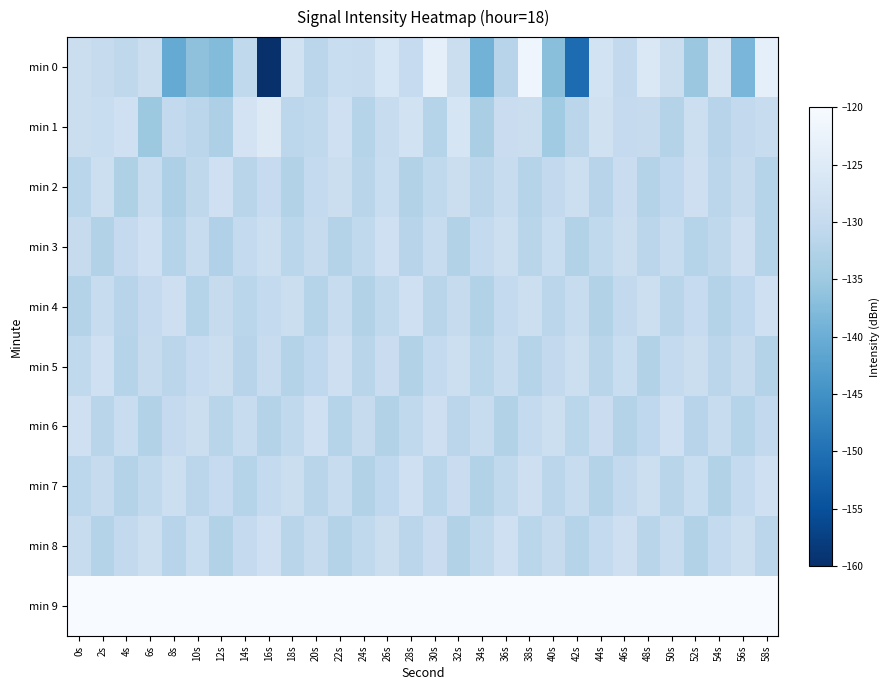

Reading right to left, extract all data points from this chart.

min 0: 58s=-123.5	56s=-138.6	54s=-127.2	52s=-135.2	50s=-129.0	48s=-125.8	46s=-130.5	44s=-127.5	42s=-150.7	40s=-136.9	38s=-121.7	36s=-131.9	34s=-139.1	32s=-129.0	30s=-123.5	28s=-129.9	26s=-126.5	24s=-129.5	22s=-129.2	20s=-131.4	18s=-127.6	16s=-160.4	14s=-130.6	12s=-137.6	10s=-136.6	8s=-140.7	6s=-129.0	4s=-130.8	2s=-129.8	0s=-128.9
min 1: 58s=-129.5	56s=-130.4	54s=-131.8	52s=-128.6	50s=-132.3	48s=-129.7	46s=-130.1	44s=-127.9	42s=-131.4	40s=-134.6	38s=-128.8	36s=-129.2	34s=-133.5	32s=-126.7	30s=-131.9	28s=-127.8	26s=-129.6	24s=-132.1	22s=-128.4	20s=-130.5	18s=-131.2	16s=-125.1	14s=-127.2	12s=-133.0	10s=-131.3	8s=-130.3	6s=-135.1	4s=-128.1	2s=-129.3	0s=-128.9
min 2: 58s=-132.0	56s=-129.8	54s=-131.4	52s=-128.5	50s=-130.7	48s=-132.3	46s=-129.1	44s=-131.8	42s=-128.6	40s=-130.4	38s=-132.1	36s=-129.6	34s=-131.3	32s=-128.8	30s=-130.5	28s=-132.6	26s=-129.3	24s=-131.7	22s=-128.9	20s=-130.2	18s=-132.4	16s=-129.9	14s=-131.6	12s=-128.3	10s=-130.8	8s=-133.1	6s=-129.4	4s=-132.9	2s=-128.7	0s=-131.5
min 3: 58s=-131.9	56s=-128.5	54s=-130.8	52s=-132.1	50s=-129.6	48s=-131.4	46s=-128.8	44s=-130.5	42s=-132.6	40s=-129.3	38s=-131.6	36s=-128.7	34s=-130.2	32s=-132.4	30s=-129.4	28s=-131.8	26s=-128.3	24s=-130.6	22s=-132.2	20s=-129.7	18s=-131.5	16s=-128.6	14s=-130.3	12s=-132.7	10s=-129.5	8s=-131.9	6s=-128.4	4s=-130.1	2s=-132.5	0s=-129.8
min 4: 58s=-128.4	56s=-130.7	54s=-132.2	52s=-129.9	50s=-131.6	48s=-128.7	46s=-130.4	44s=-132.6	42s=-129.5	40s=-131.3	38s=-128.6	36s=-130.2	34s=-132.4	32s=-129.8	30s=-131.7	28s=-128.3	26s=-130.6	24s=-132.5	22s=-129.4	20s=-131.9	18s=-128.8	16s=-130.3	14s=-131.5	12s=-129.7	10s=-132.0	8s=-128.5	6s=-130.1	4s=-131.8	2s=-129.6	0s=-132.3
min 5: 58s=-132.2	56s=-129.7	54s=-131.4	52s=-128.8	50s=-130.2	48s=-132.5	46s=-129.3	44s=-131.7	42s=-128.6	40s=-130.4	38s=-132.0	36s=-129.6	34s=-131.5	32s=-128.7	30s=-130.3	28s=-132.4	26s=-129.2	24s=-131.6	22s=-128.5	20s=-130.7	18s=-132.3	16s=-129.5	14s=-131.8	12s=-128.9	10s=-130.0	8s=-131.4	6s=-129.8	4s=-132.1	2s=-128.3	0s=-130.6
min 6: 58s=-130.4	56s=-132.1	54s=-129.5	52s=-131.8	50s=-128.4	48s=-130.7	46s=-132.3	44s=-129.1	42s=-131.5	40s=-128.7	38s=-130.2	36s=-132.6	34s=-129.4	32s=-131.3	30s=-128.5	28s=-130.6	26s=-132.4	24s=-129.8	22s=-131.9	20s=-128.3	18s=-130.5	16s=-132.2	14s=-129.6	12s=-131.7	10s=-128.8	8s=-130.1	6s=-132.5	4s=-129.3	2s=-131.6	0s=-128.4
min 7: 58s=-128.4	56s=-130.2	54s=-132.6	52s=-129.3	50s=-131.7	48s=-128.7	46s=-130.4	44s=-132.2	42s=-129.6	40s=-131.3	38s=-128.5	36s=-130.6	34s=-132.4	32s=-129.2	30s=-131.5	28s=-128.3	26s=-130.7	24s=-132.5	22s=-129.4	20s=-131.6	18s=-128.8	16s=-130.3	14s=-132.1	12s=-129.9	10s=-131.4	8s=-128.6	6s=-130.5	4s=-132.3	2s=-129.7	0s=-131.2
min 8: 58s=-131.3	56s=-128.7	54s=-130.2	52s=-132.6	50s=-129.4	48s=-131.7	46s=-128.5	44s=-130.3	42s=-132.1	40s=-129.8	38s=-131.5	36s=-128.3	34s=-130.6	32s=-132.4	30s=-129.2	28s=-131.4	26s=-128.8	24s=-130.5	22s=-132.3	20s=-129.7	18s=-131.6	16s=-128.4	14s=-130.1	12s=-132.5	10s=-129.3	8s=-131.8	6s=-128.6	4s=-130.4	2s=-132.2	0s=-129.5
min 9: 58s=0.0	56s=0.0	54s=0.0	52s=0.0	50s=0.0	48s=0.0	46s=0.0	44s=0.0	42s=0.0	40s=0.0	38s=0.0	36s=0.0	34s=0.0	32s=0.0	30s=0.0	28s=0.0	26s=0.0	24s=0.0	22s=0.0	20s=0.0	18s=0.0	16s=0.0	14s=0.0	12s=0.0	10s=0.0	8s=0.0	6s=0.0	4s=0.0	2s=0.0	0s=0.0